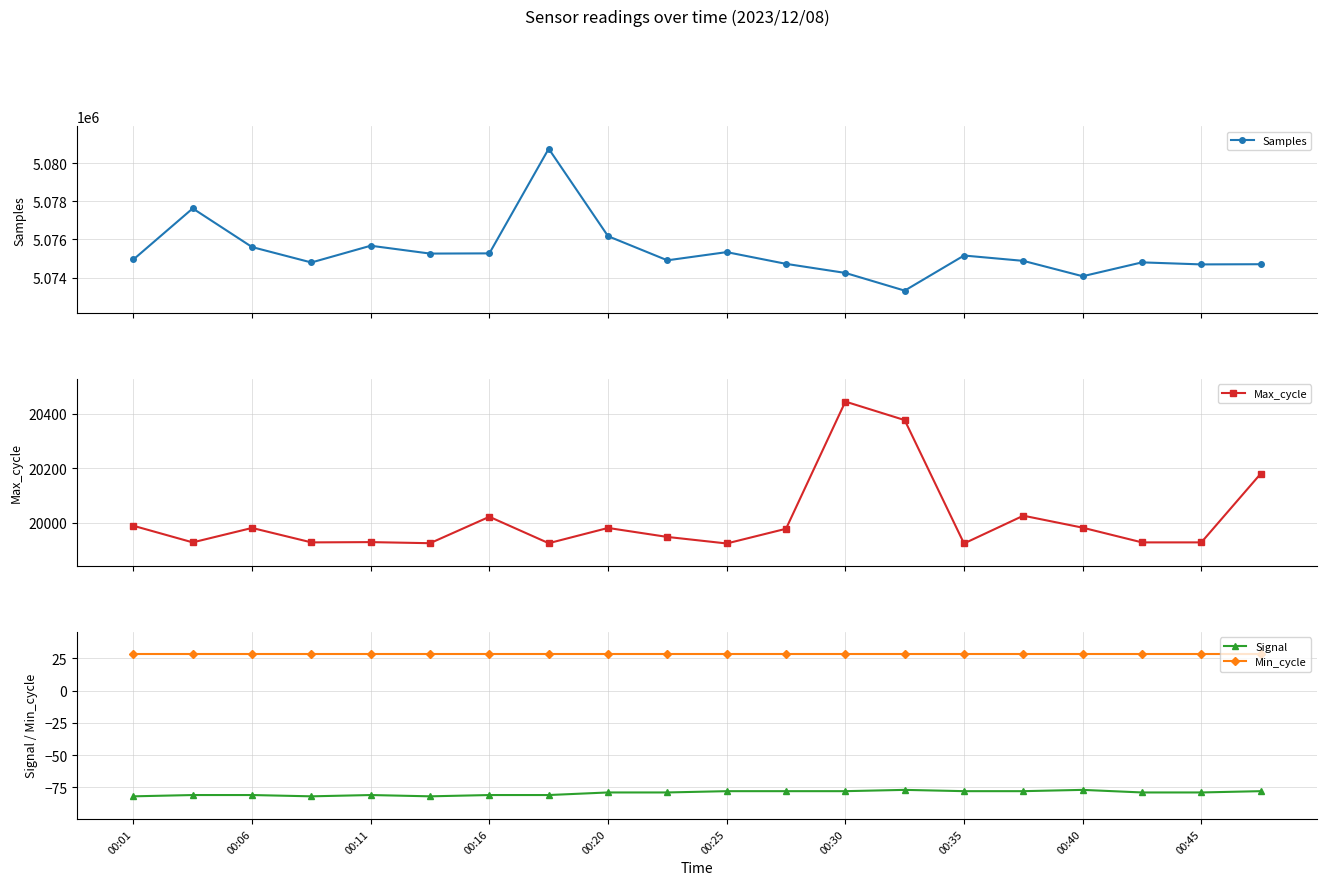

True or false: Min_cycle and Signal intersect in this chart.

False